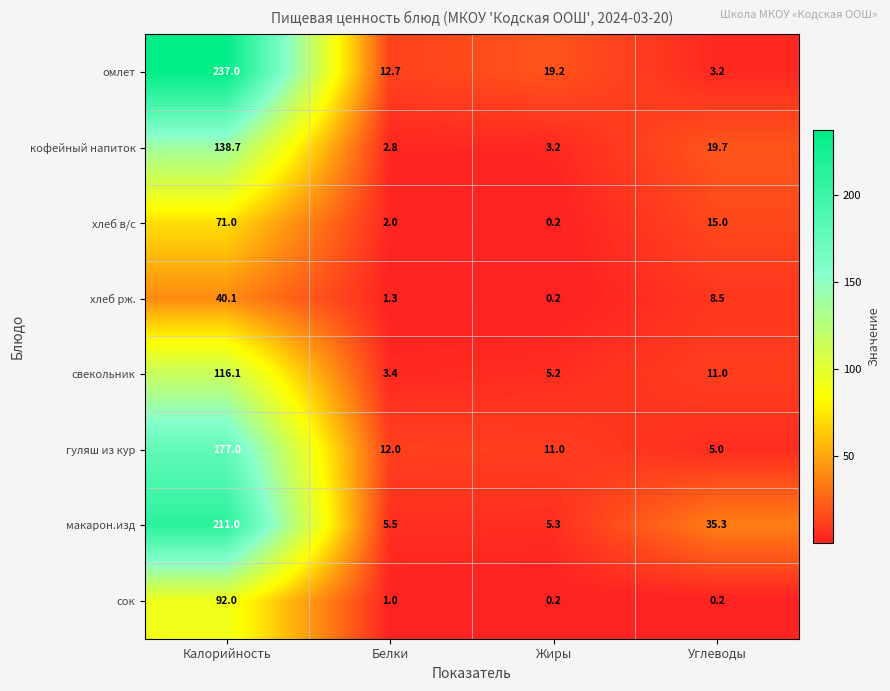

What is the average value of the сок series?

23.4